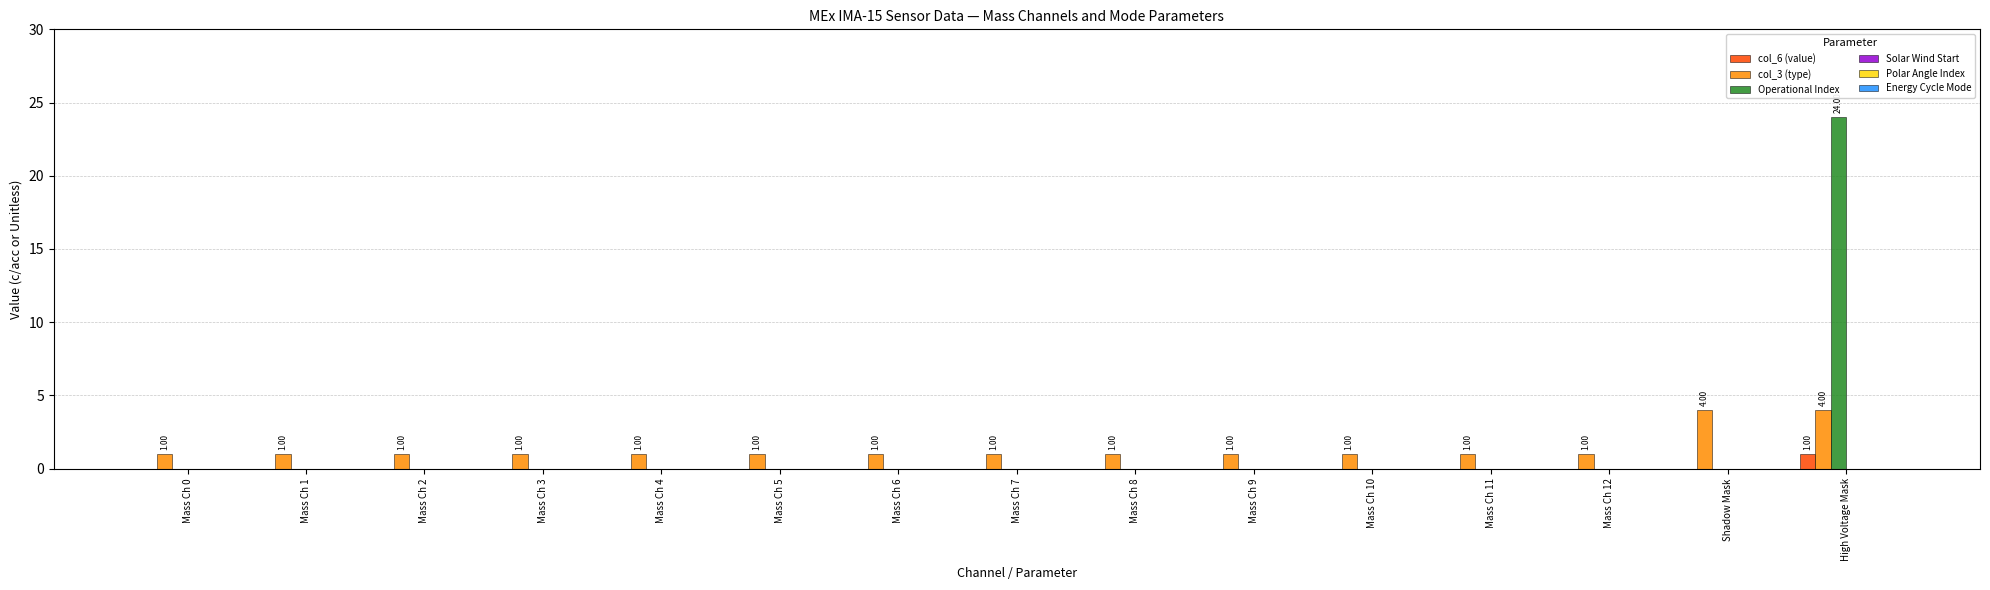

What is the sum of all col_3 (type) values?

21